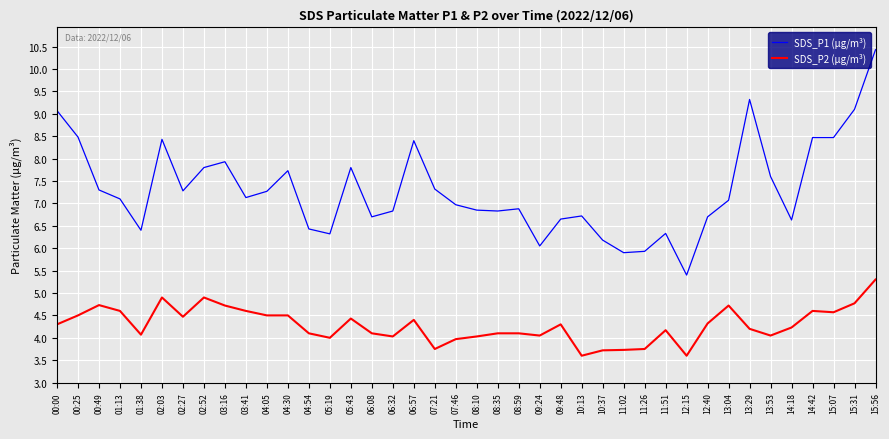

True or false: SDS_P1 (µg/m³) and SDS_P2 (µg/m³) cross at least once.

False